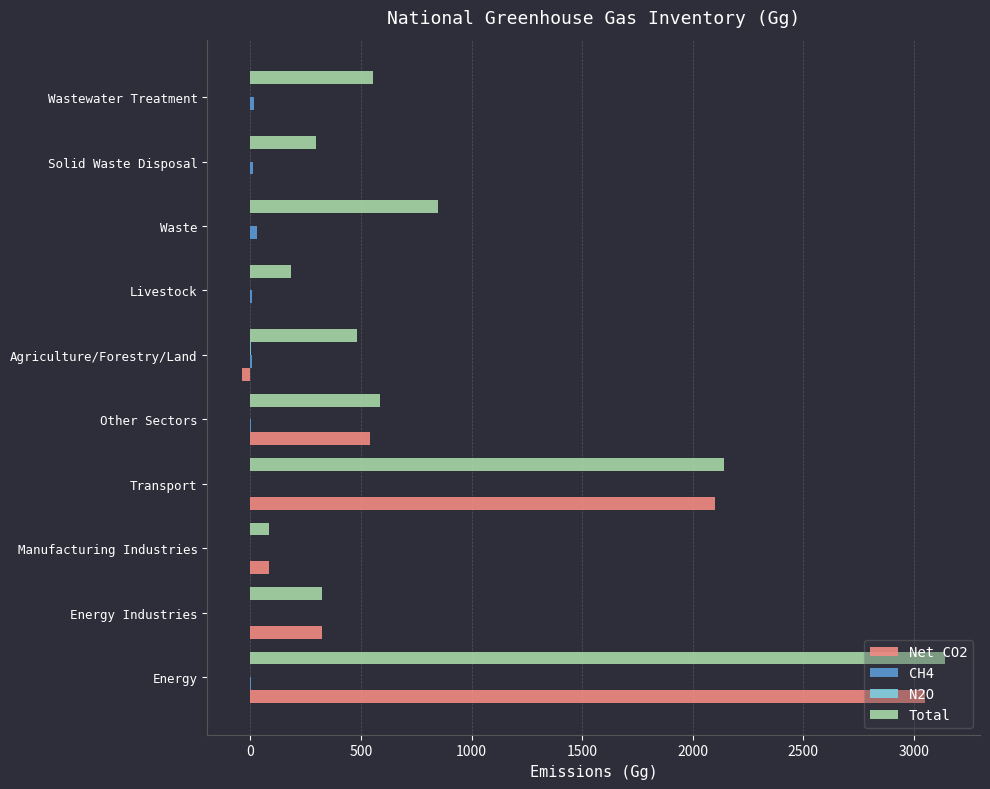

Is the value of Net CO2 at Livestock greater than the value of Total at Wastewater Treatment?

No